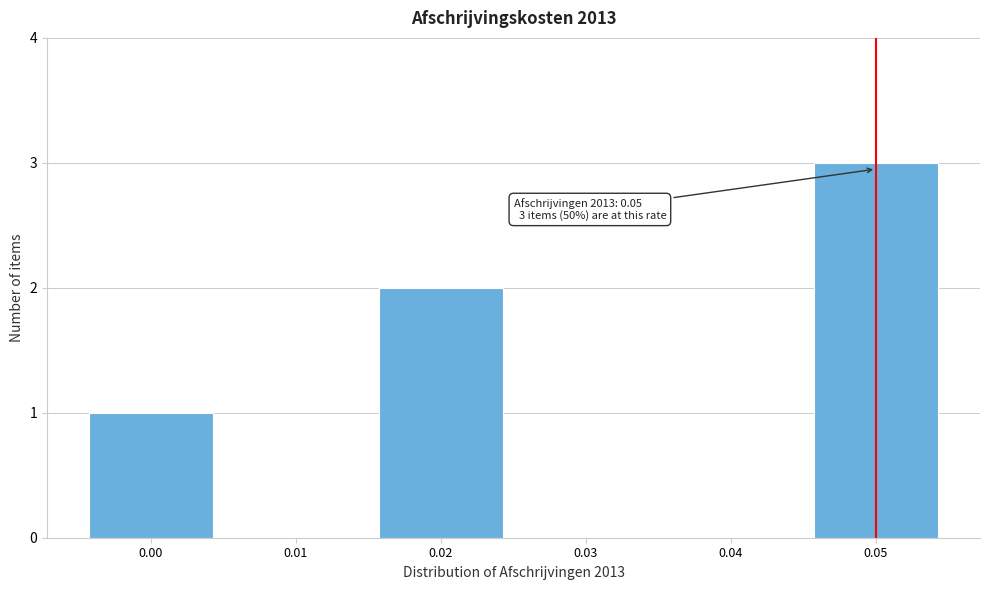

Reading left to right, what are all the values shown in this chart?

0.00=1	0.01=0	0.02=2	0.03=0	0.04=0	0.05=3